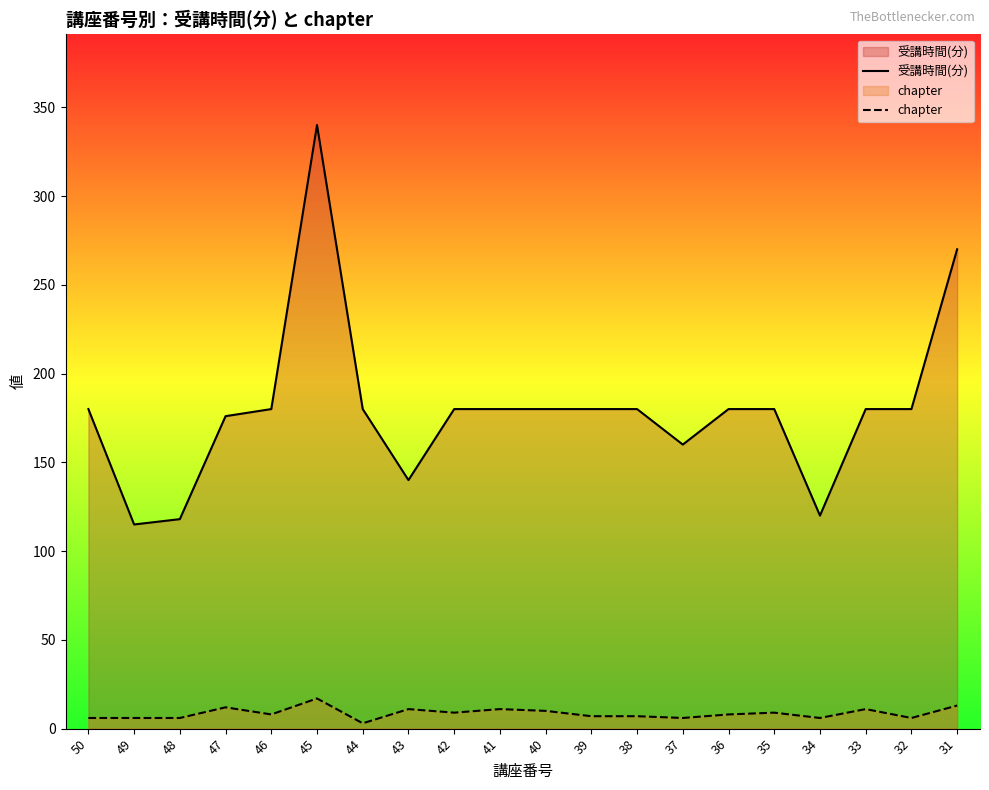

Between 31 and 38, which is larger?

31